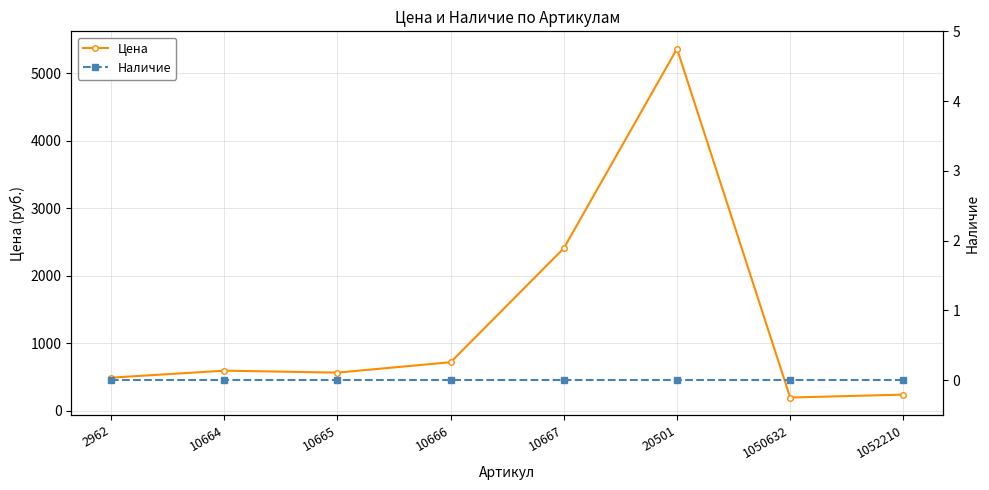

List the labels in order of Наличие value, smallest first.

2962, 10664, 10665, 10666, 10667, 20501, 1050632, 1052210